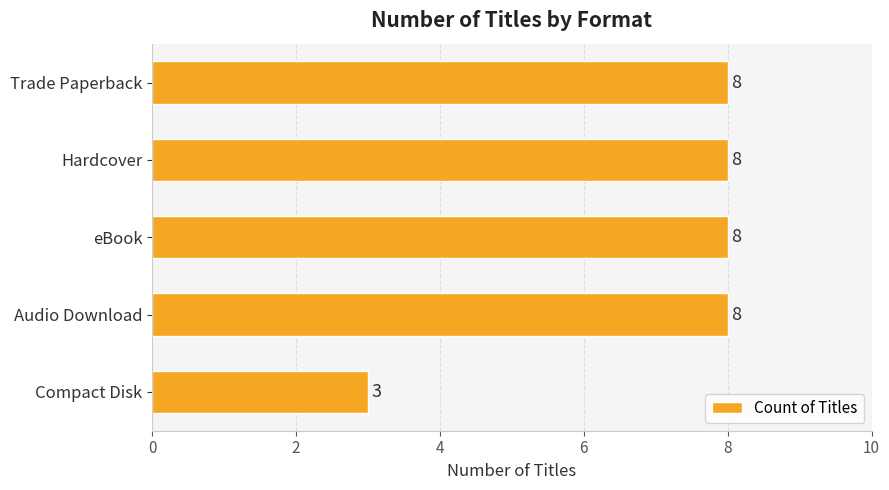

What is the sum of all values?

35